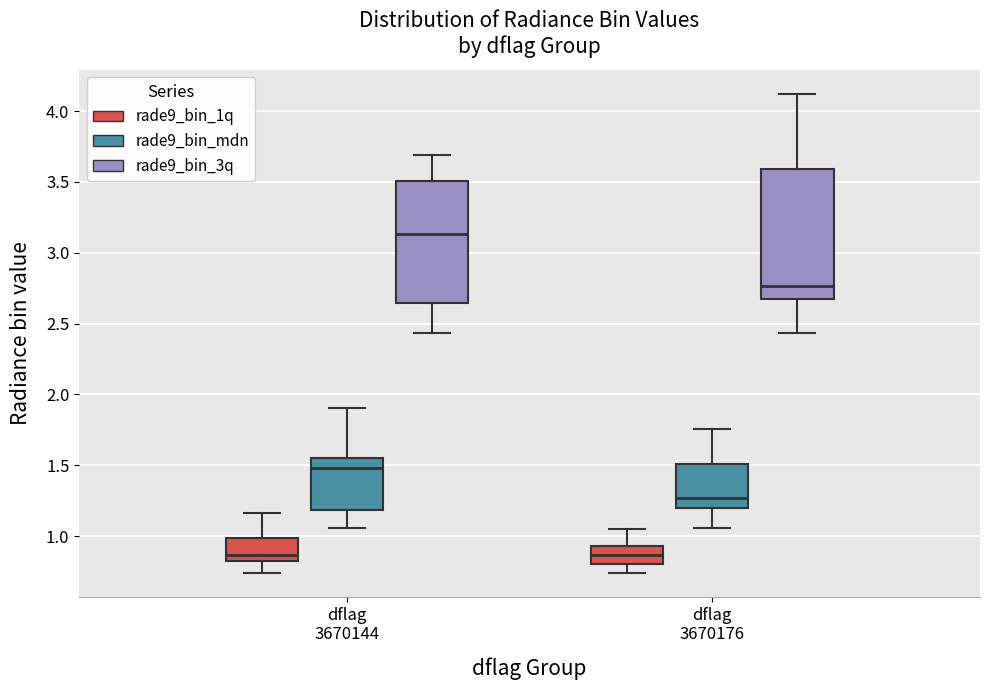

Which box is the tallest, from its lower edge to its upper edge?

dflag 3670176 (rade9_bin_3q)